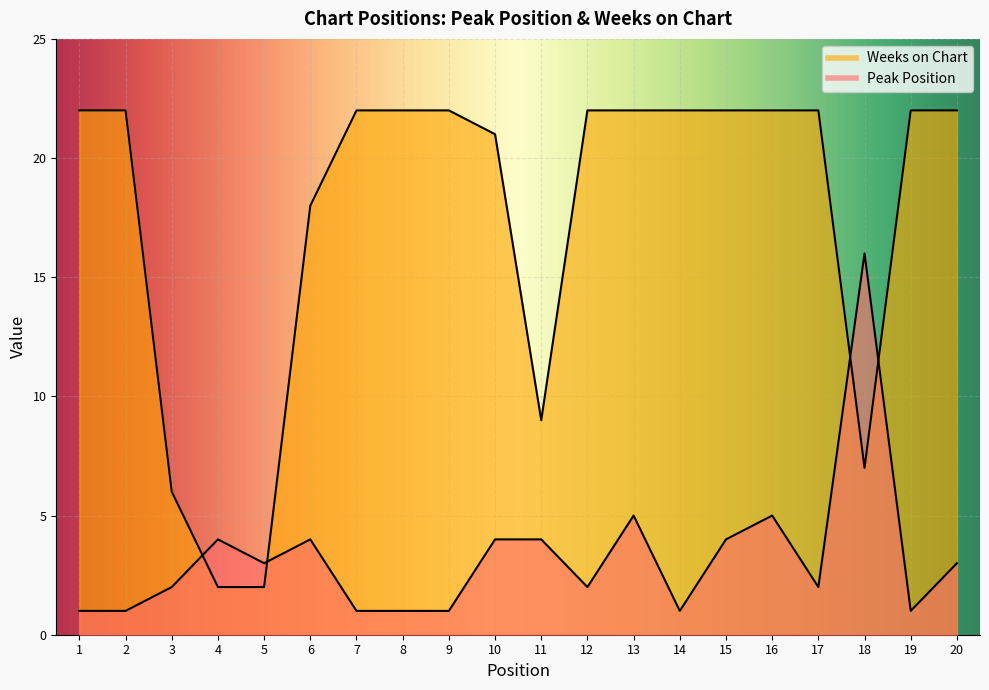

List the labels in order of Weeks on Chart value, largest first.

1, 2, 7, 8, 9, 12, 13, 14, 15, 16, 17, 19, 20, 10, 6, 11, 18, 3, 4, 5